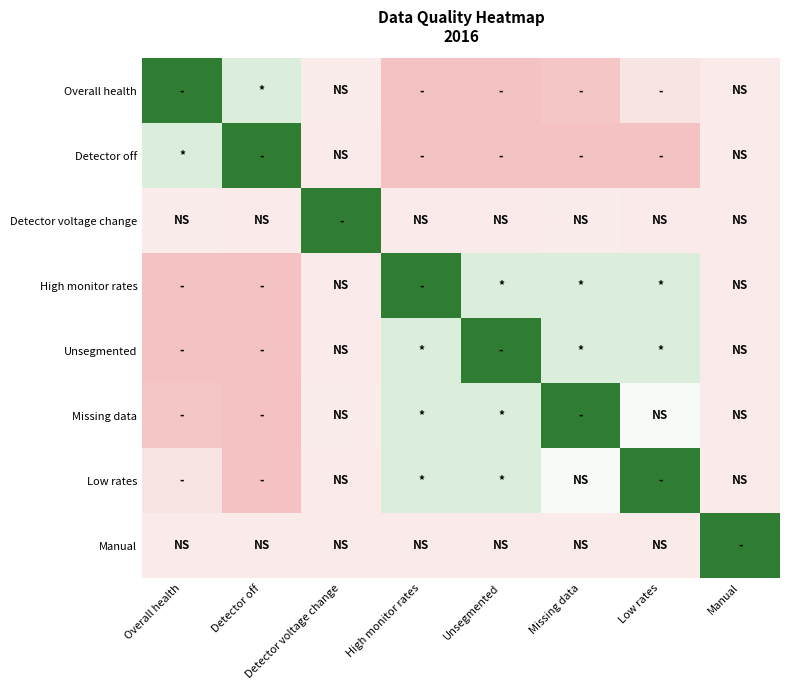

Reading left to right, transcribe all the data shown in this chart.

Overall health: Overall health=1.0	Detector off=0.5	Detector voltage change=0.0	High monitor rates=-0.5	Unsegmented=-0.5	Missing data=-0.4	Low rates=-0.1	Manual=0.0
Detector off: Overall health=0.5	Detector off=1.0	Detector voltage change=0.0	High monitor rates=-0.5	Unsegmented=-0.5	Missing data=-0.5	Low rates=-0.5	Manual=0.0
Detector voltage change: Overall health=0.0	Detector off=0.0	Detector voltage change=1.0	High monitor rates=0.0	Unsegmented=0.0	Missing data=0.0	Low rates=0.0	Manual=0.0
High monitor rates: Overall health=-0.5	Detector off=-0.5	Detector voltage change=0.0	High monitor rates=1.0	Unsegmented=0.5	Missing data=0.5	Low rates=0.5	Manual=0.0
Unsegmented: Overall health=-0.5	Detector off=-0.5	Detector voltage change=0.0	High monitor rates=0.5	Unsegmented=1.0	Missing data=0.5	Low rates=0.5	Manual=0.0
Missing data: Overall health=-0.4	Detector off=-0.5	Detector voltage change=0.0	High monitor rates=0.5	Unsegmented=0.5	Missing data=1.0	Low rates=0.3	Manual=0.0
Low rates: Overall health=-0.1	Detector off=-0.5	Detector voltage change=0.0	High monitor rates=0.5	Unsegmented=0.5	Missing data=0.3	Low rates=1.0	Manual=0.0
Manual: Overall health=0.0	Detector off=0.0	Detector voltage change=0.0	High monitor rates=0.0	Unsegmented=0.0	Missing data=0.0	Low rates=0.0	Manual=1.0